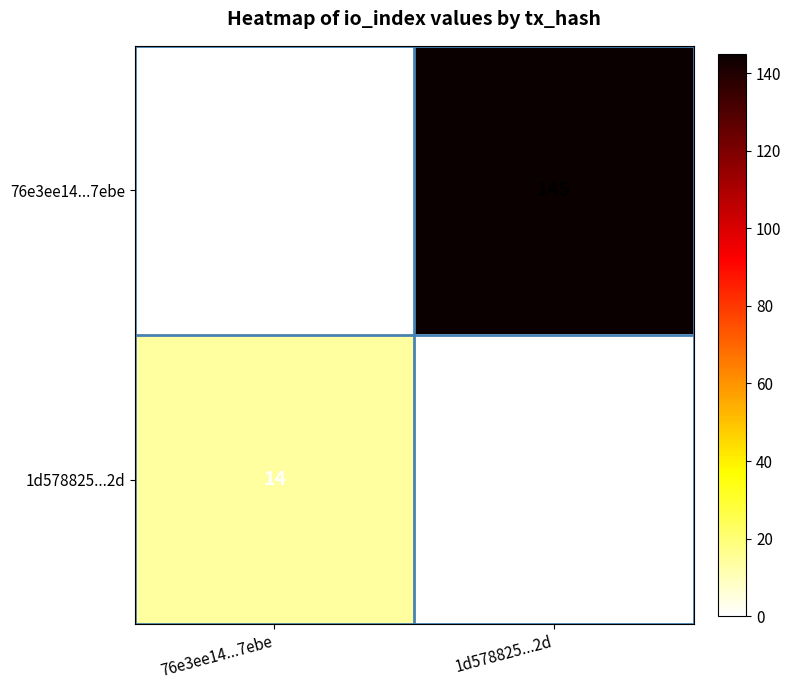

True or false: 1d578825...2d has a value of 0 at 1d578825...2d.

True